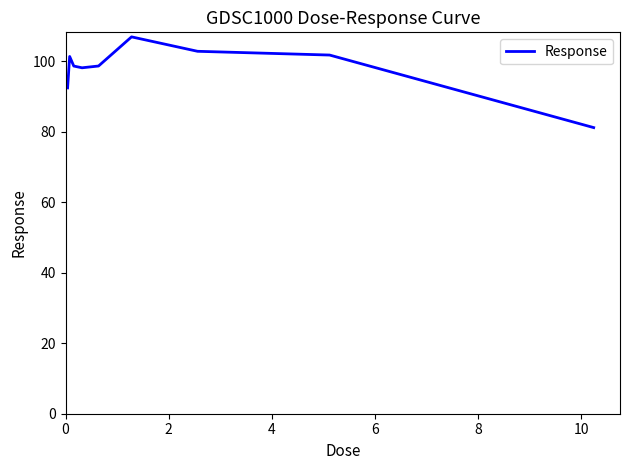

What is the difference between the maximum and minimum values?

25.7